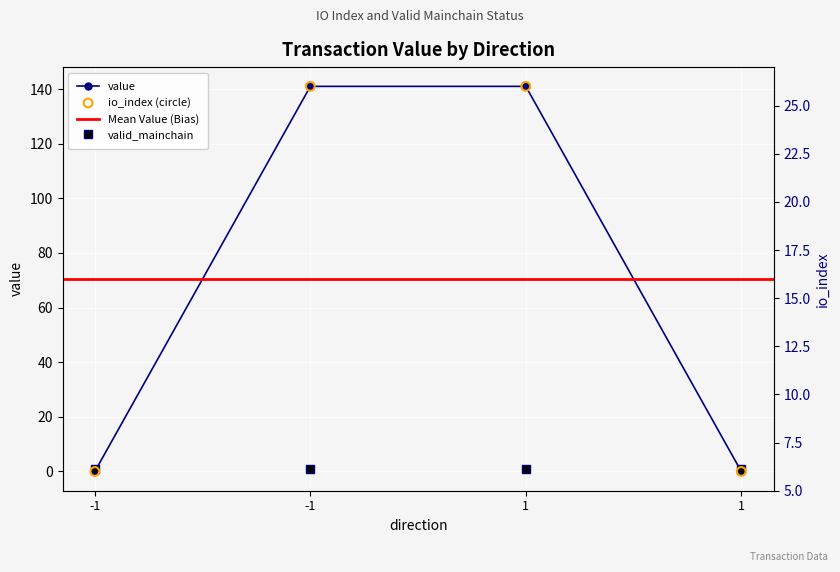

Which series has the largest total across all categories?

value